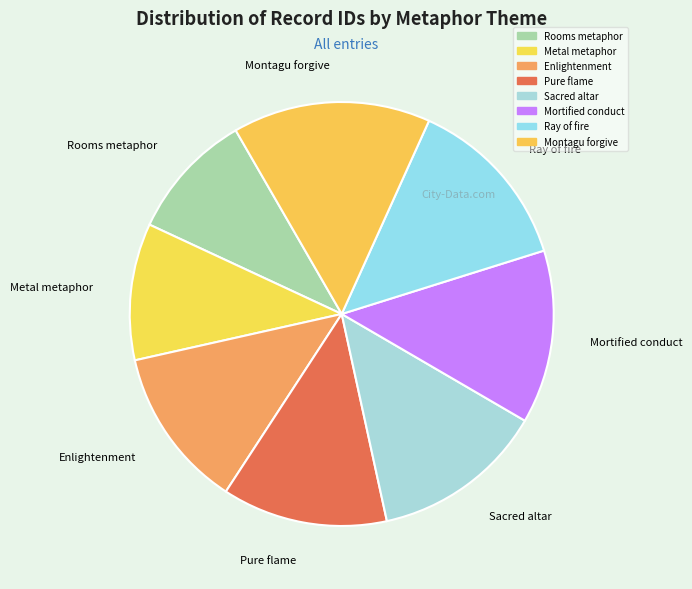

Does Enlightenment represent more than half of the total?

No